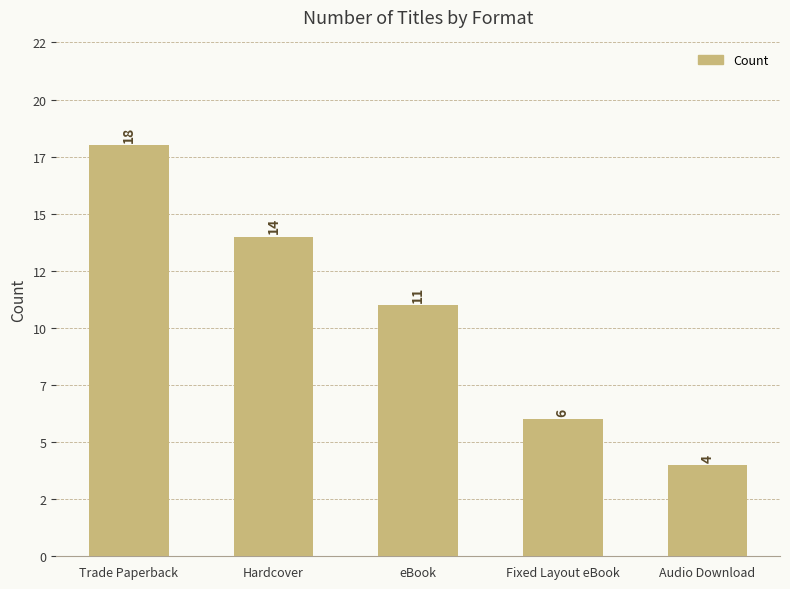

What is the greatest value displayed?

18